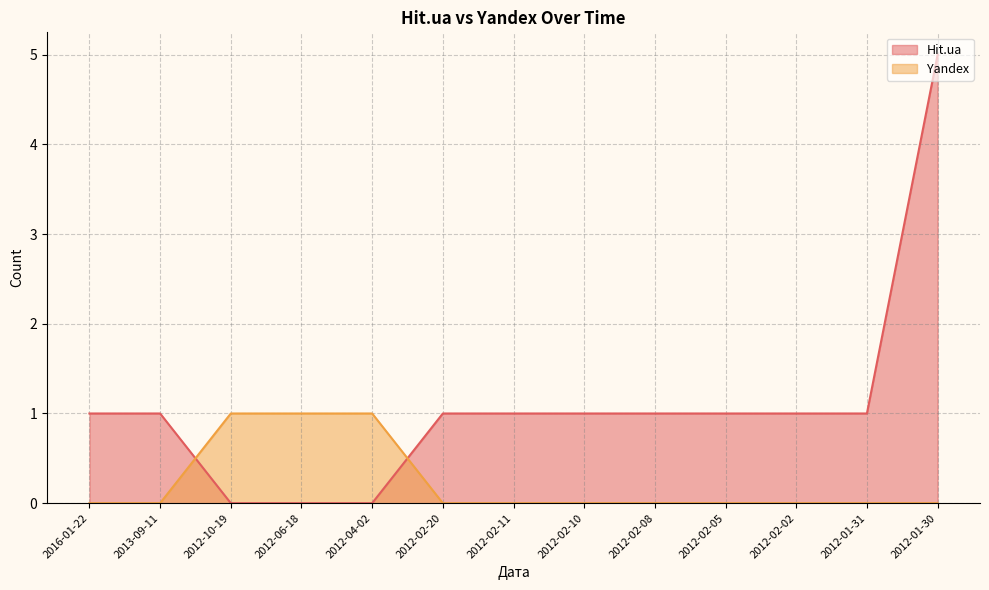

What is the total value across all series at 2012-02-05?

1